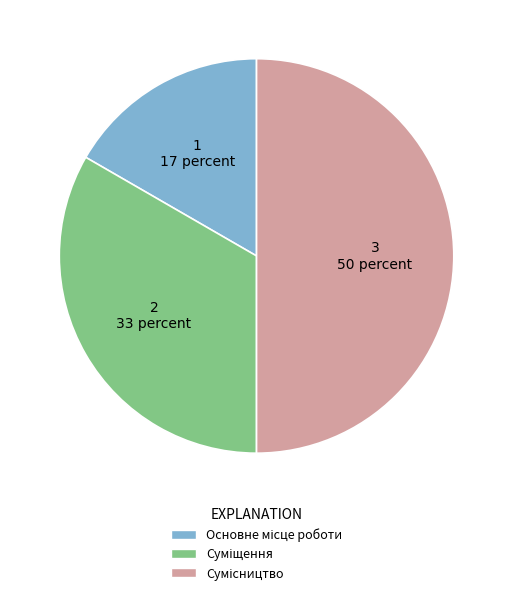

Which slice is the largest?

Сумісництво